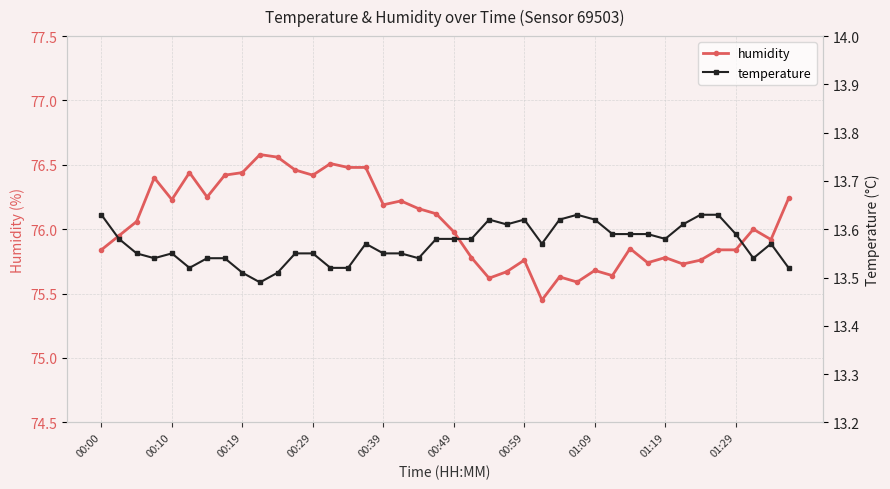

What is the total value across all series at 11?

90.0